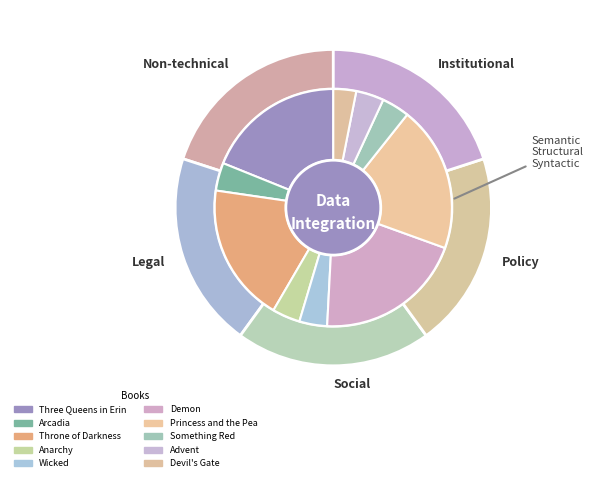

Is Advent the majority of the pie?

No